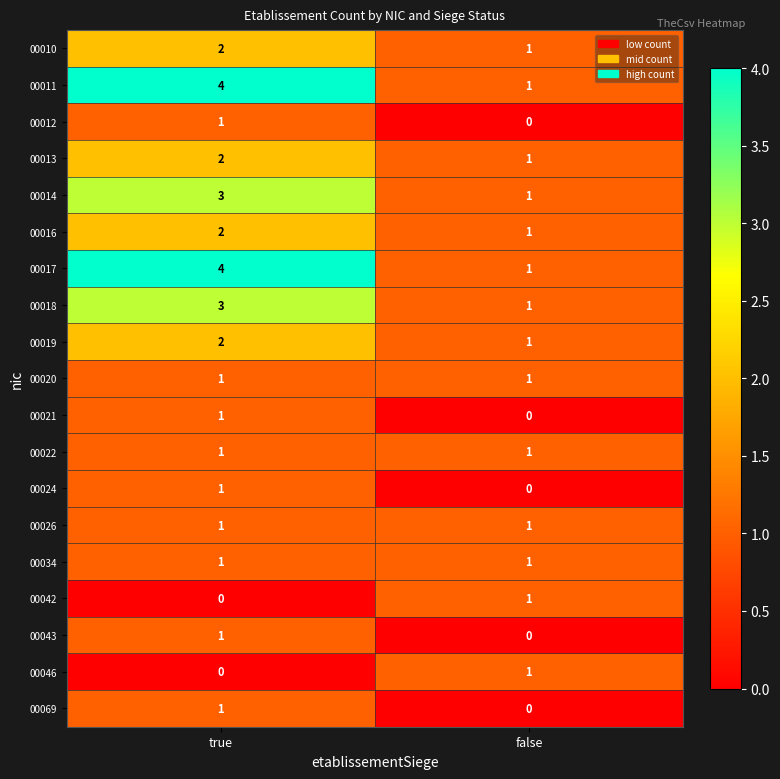

What is the spread (max minus min) of values at true?

4